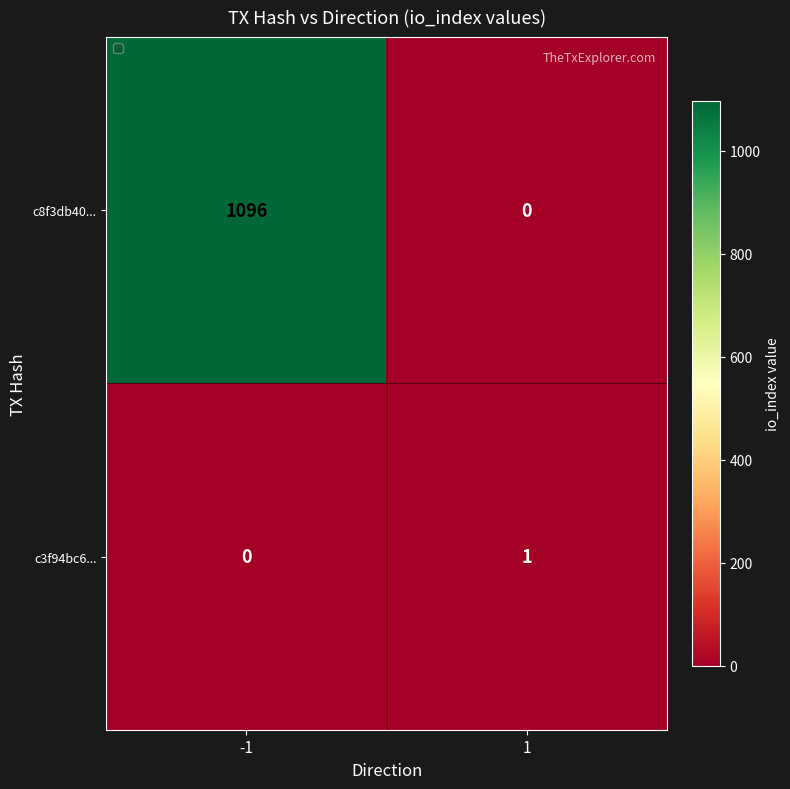

Which series changed the most between -1 and 1?

c8f3db40...